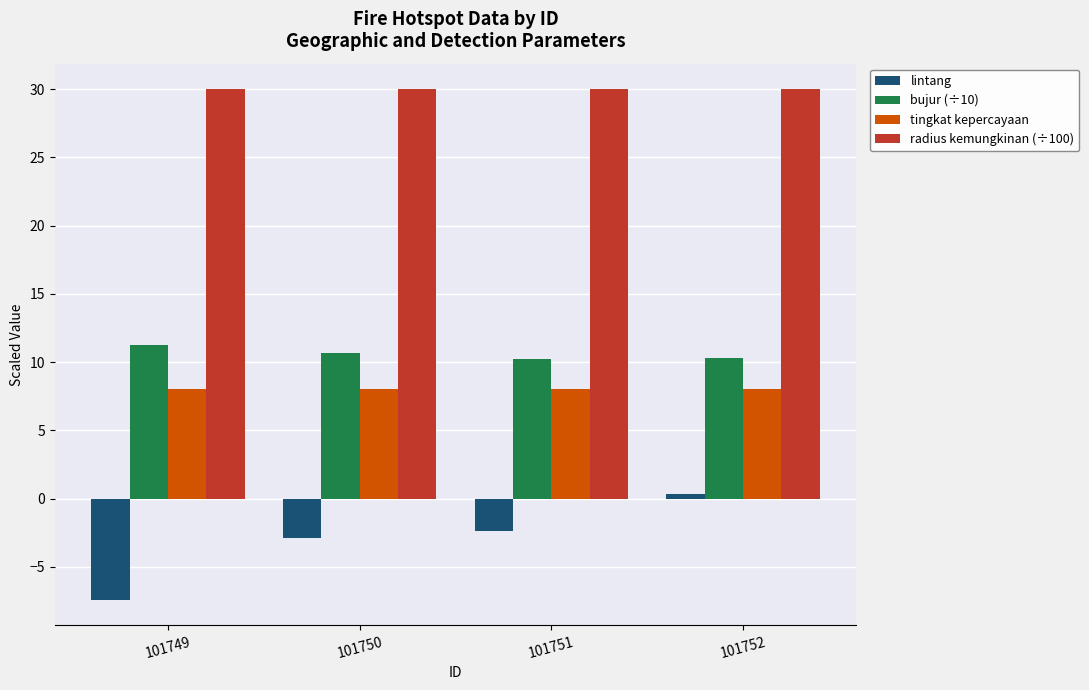

The lintang series shows -2.9 at 101750. True or false?

True